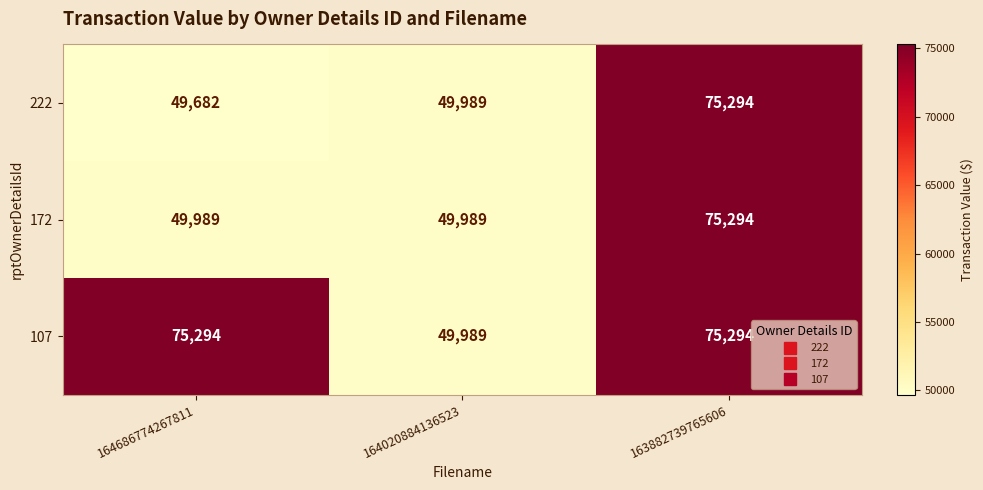

What is the maximum value shown in the chart?

75294